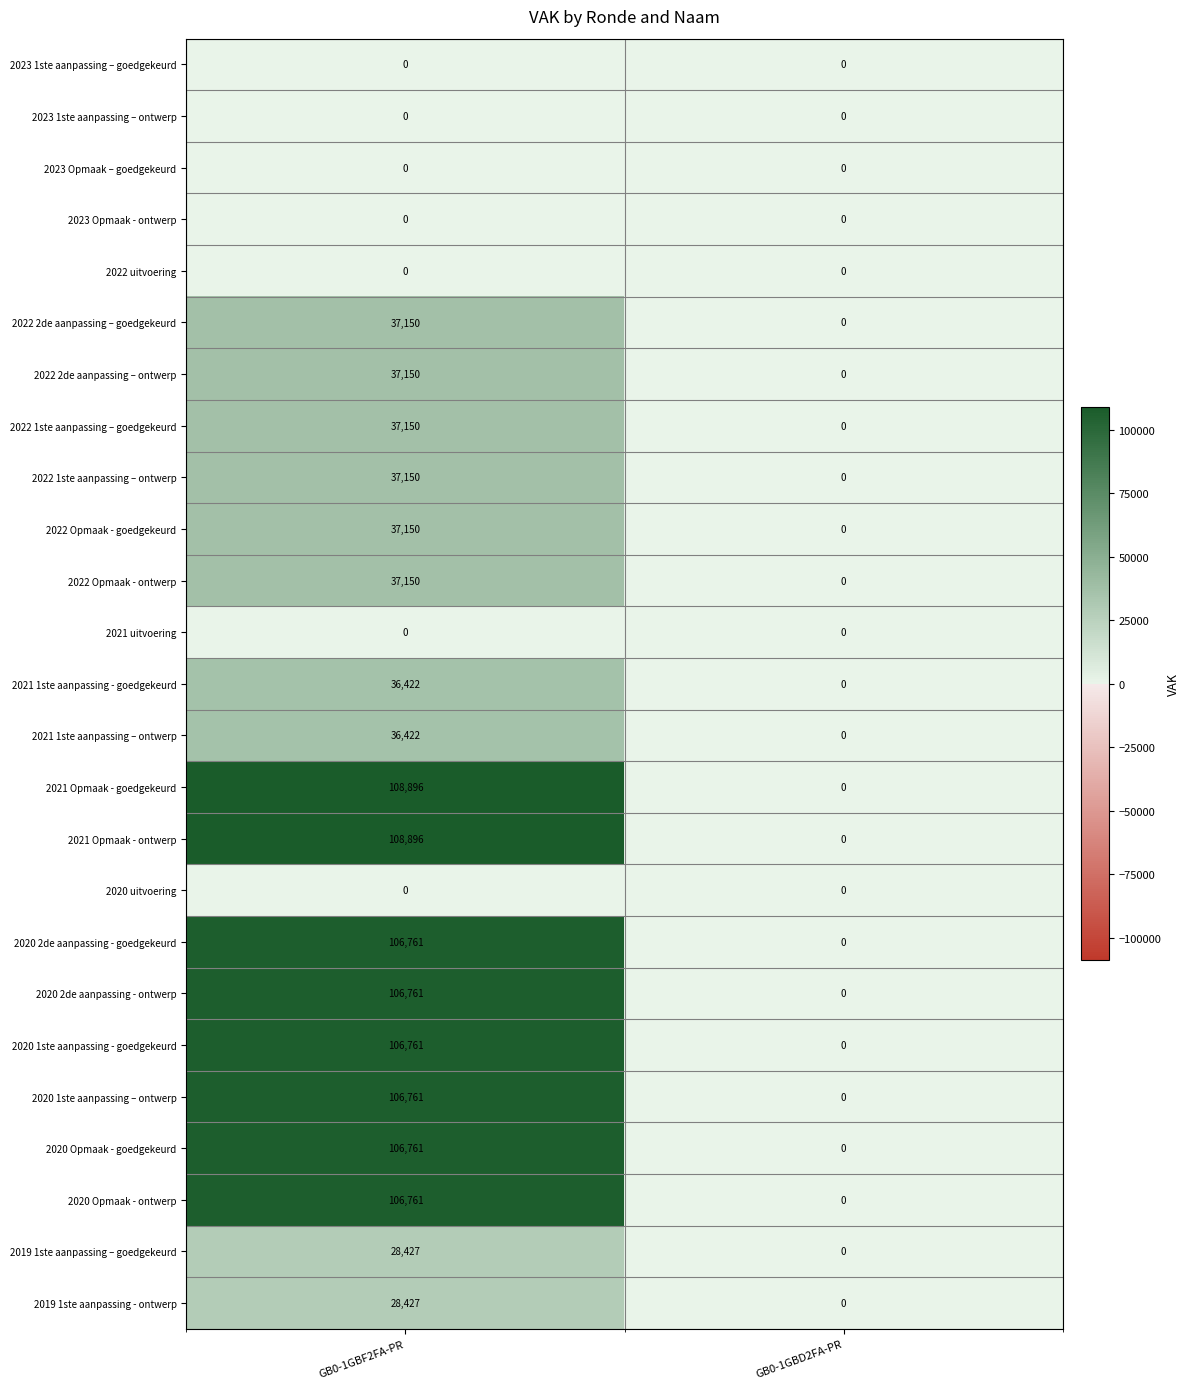

What is the difference between the highest and lowest values at GB0-1GBF2FA-PR?

108896